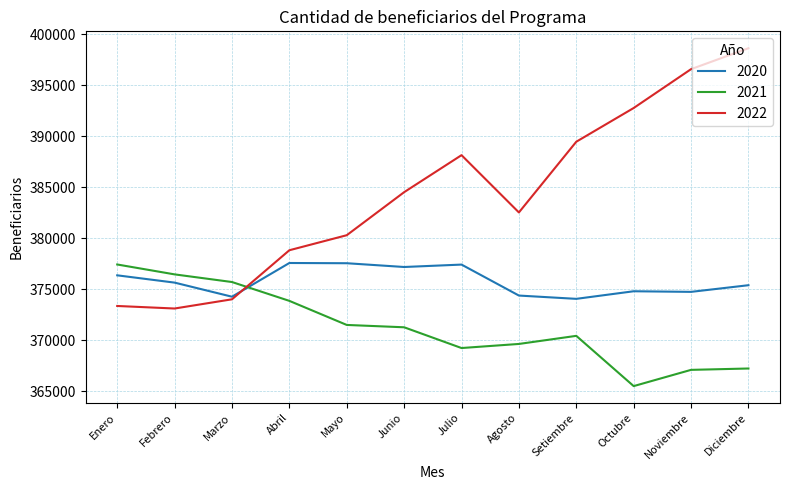

What is the difference between the highest and lowest values at Octubre?

27273